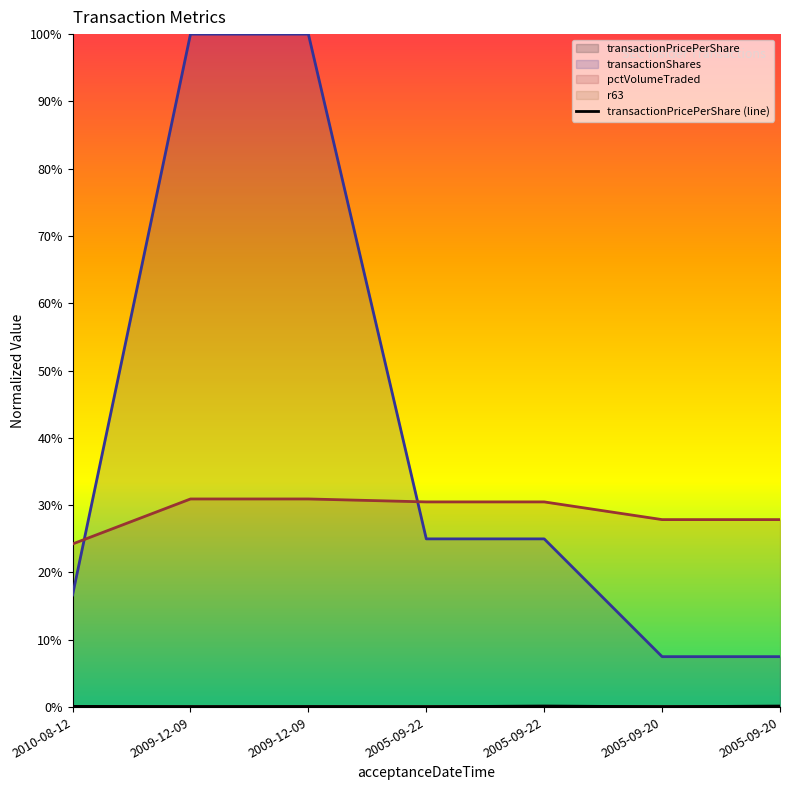

True or false: pctVolumeTraded and transactionPricePerShare intersect in this chart.

False